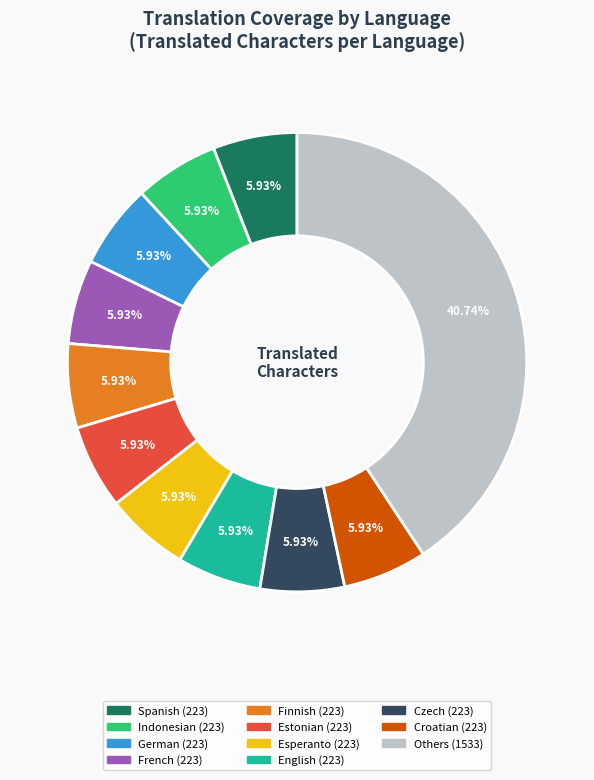

Is there a majority slice in this chart?

No